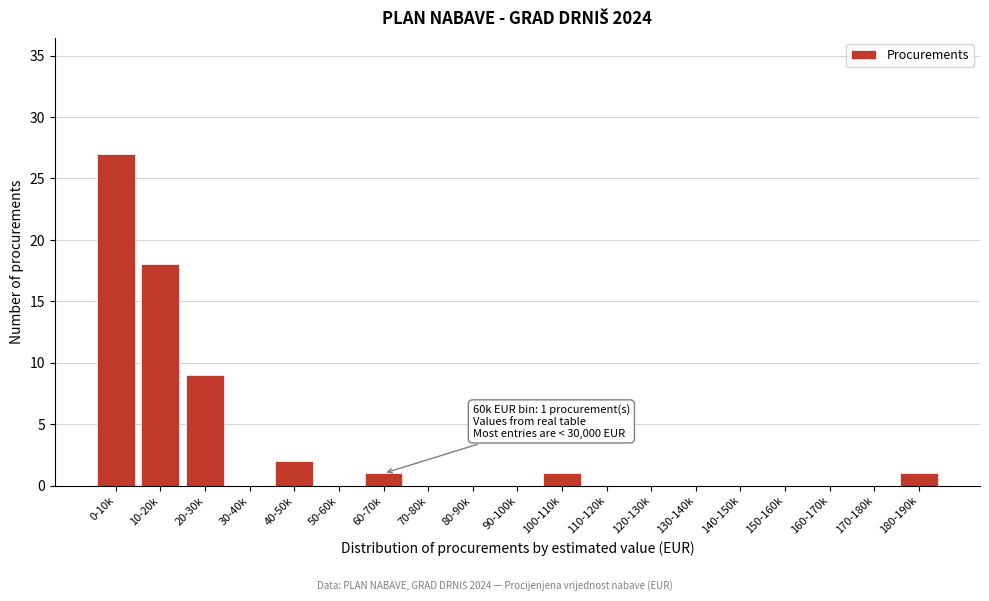

Reading right to left, transcribe all the data shown in this chart.

180-190k=1	170-180k=0	160-170k=0	150-160k=0	140-150k=0	130-140k=0	120-130k=0	110-120k=0	100-110k=1	90-100k=0	80-90k=0	70-80k=0	60-70k=1	50-60k=0	40-50k=2	30-40k=0	20-30k=9	10-20k=18	0-10k=27